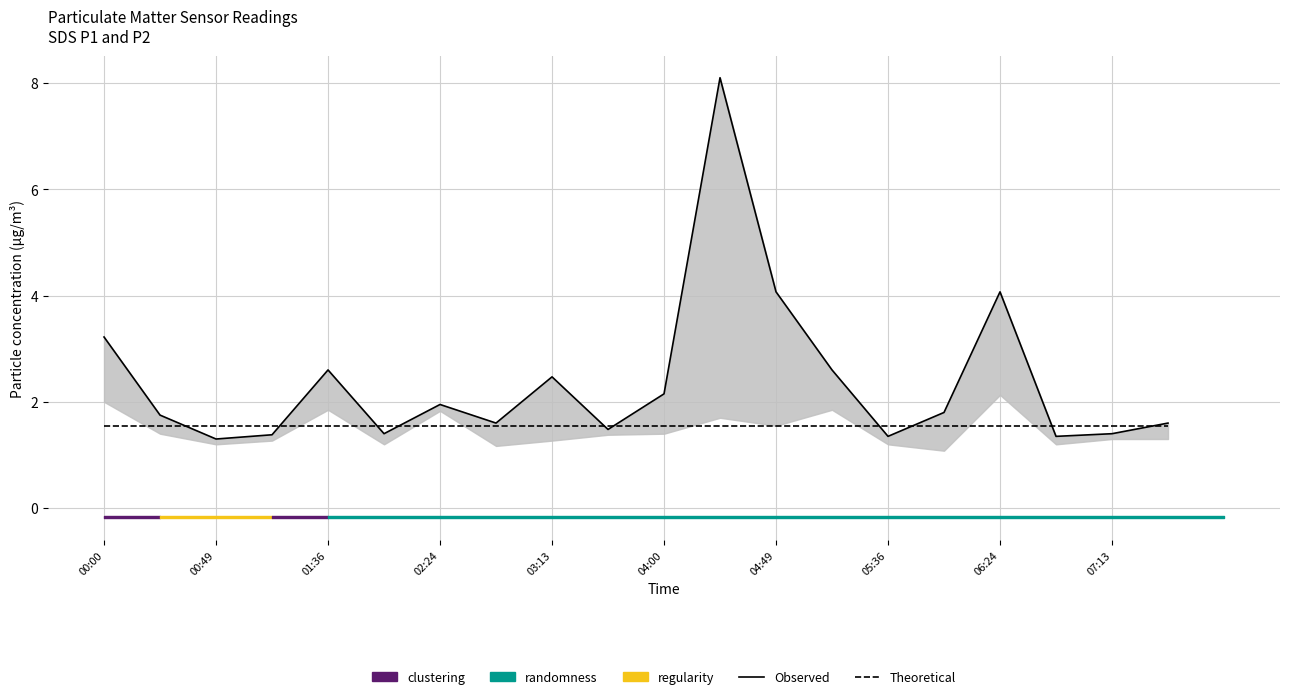

List the series in order of their peak value, highest first.

Observed, Theoretical